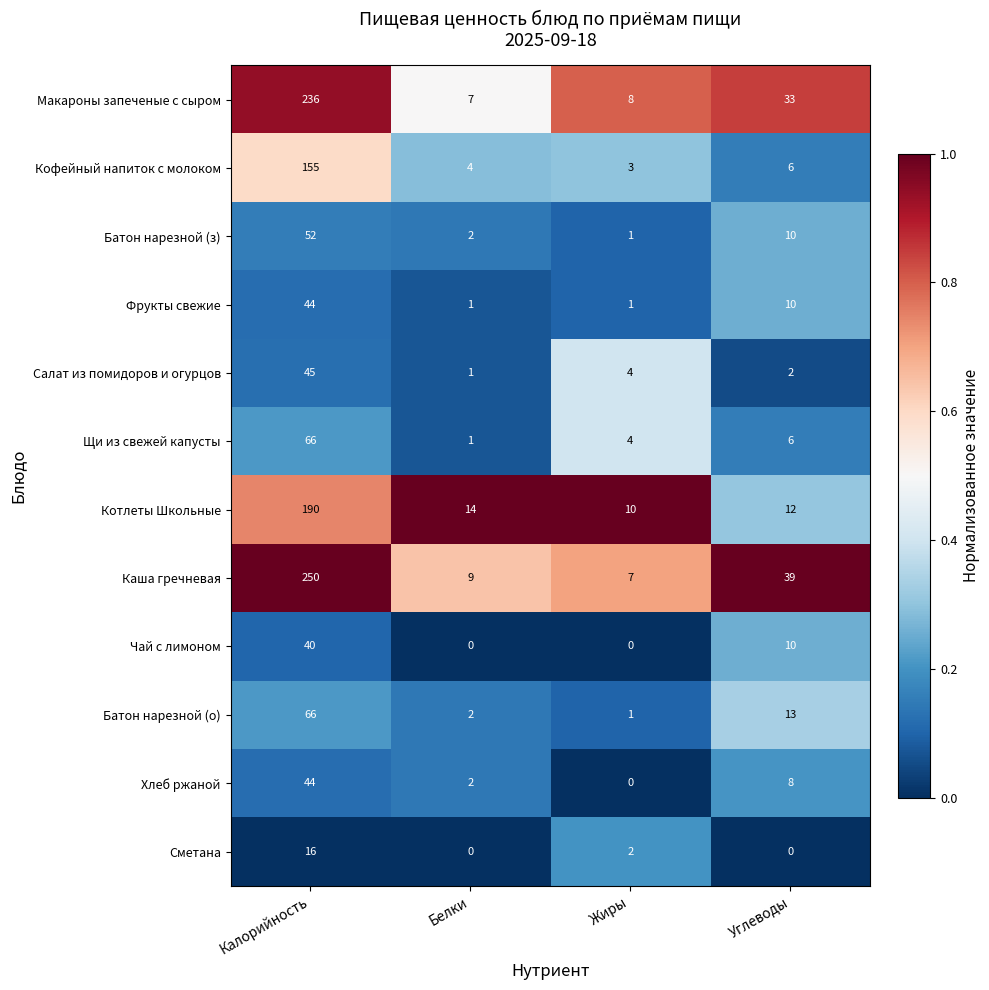

At which label does Хлеб ржаной first exceed 8?

Калорийность